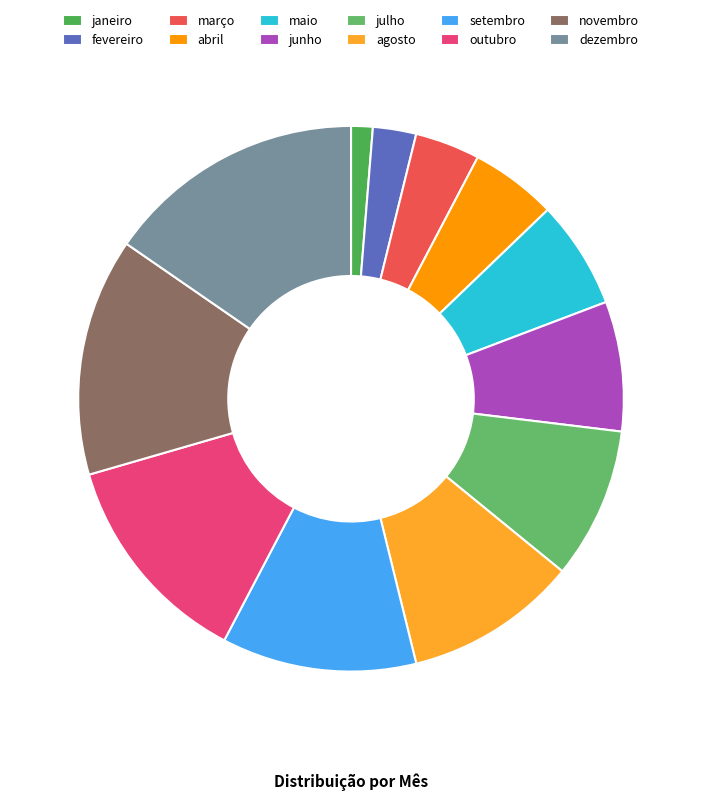

Does novembro account for over 50% of the chart?

No